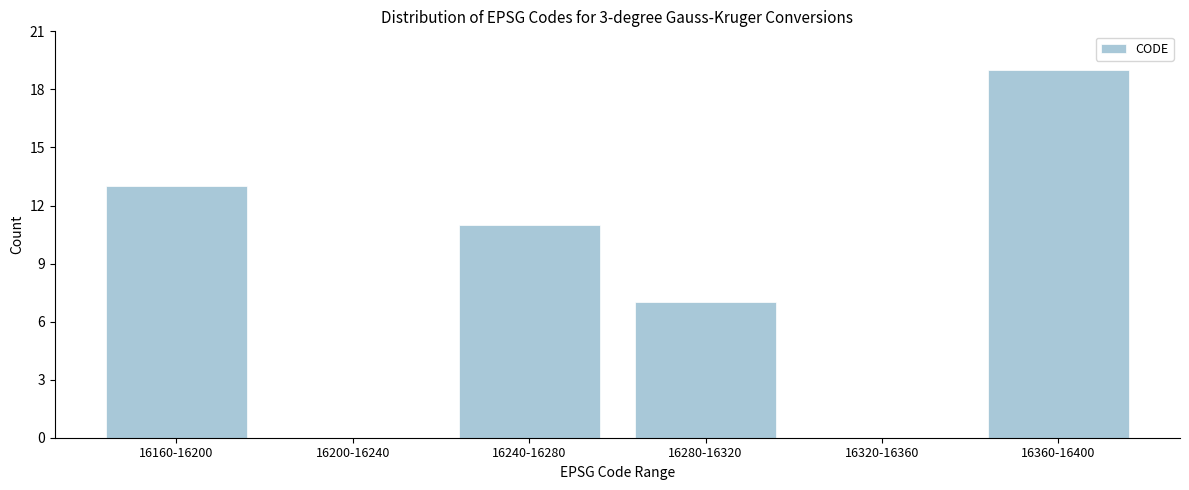

Reading right to left, list all the values displayed in this chart.

16360-16400=19	16320-16360=0	16280-16320=7	16240-16280=11	16200-16240=0	16160-16200=13